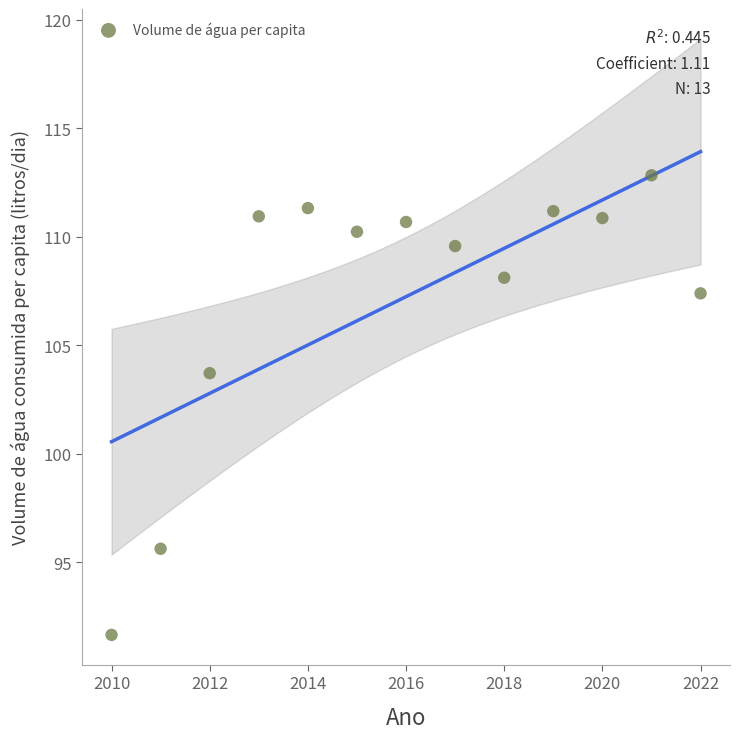

What is the range of X values (max minus min)?

12.0